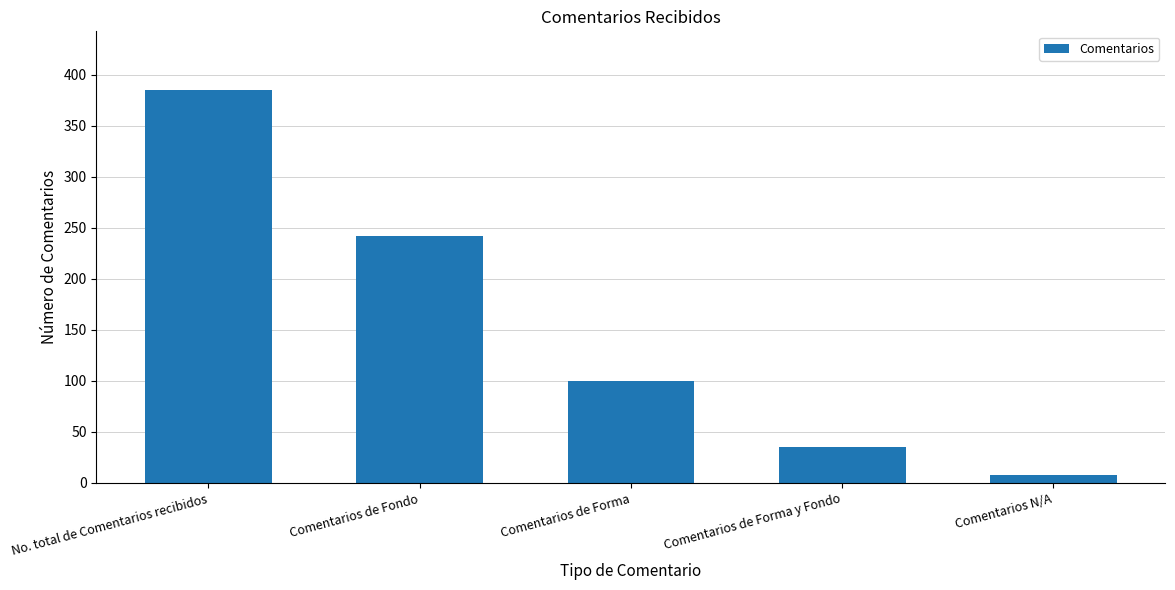

What is the difference between the values at Comentarios N/A and No. total de Comentarios recibidos?

377